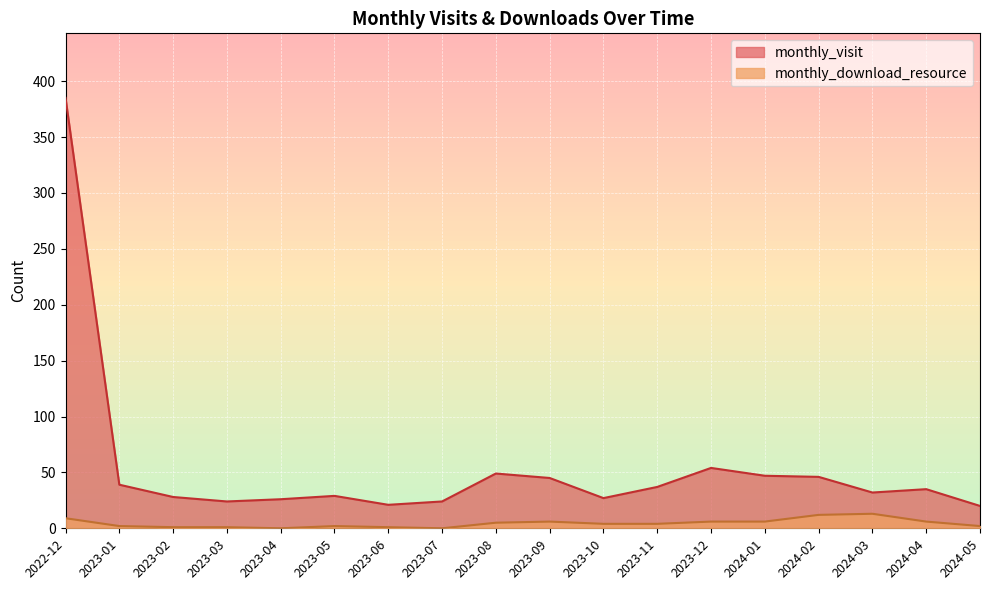

At which label is monthly_visit closest to 202?

2023-12